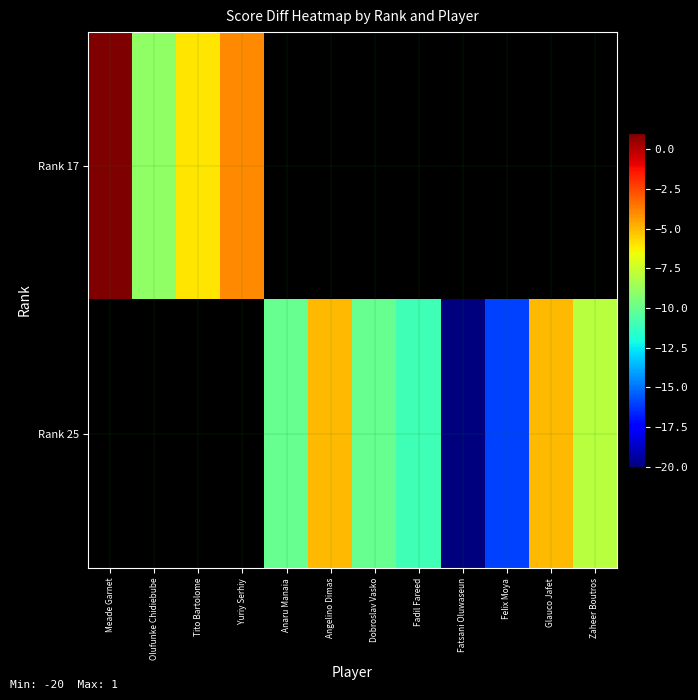

What is the greatest value displayed?

1.0